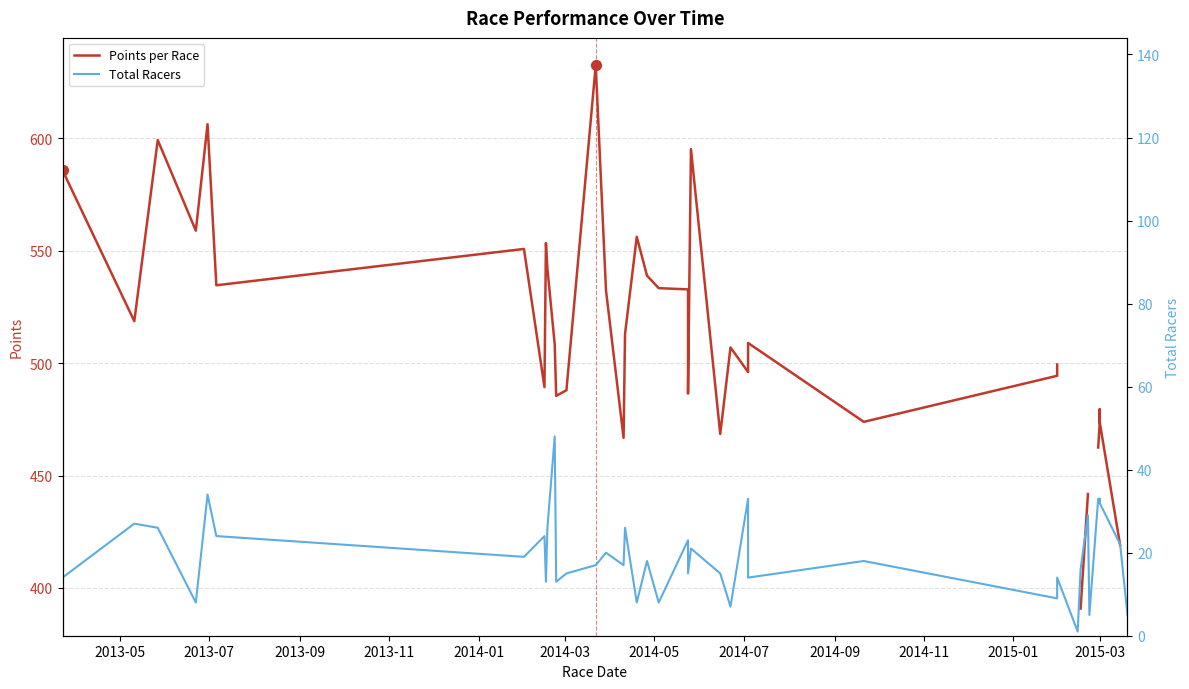

At how many categories does at least one series exceed 242?

37